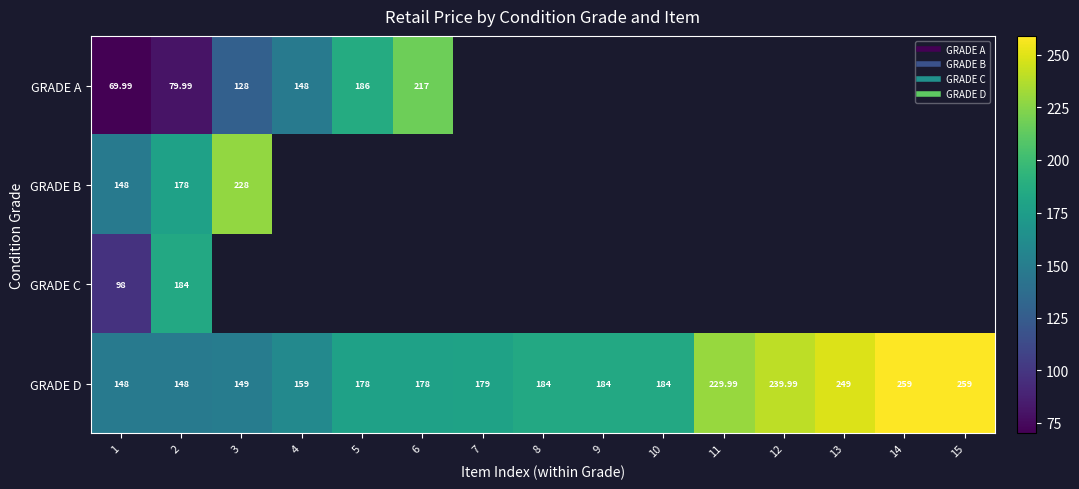

How many values in the GRADE D series exceed 184?

5